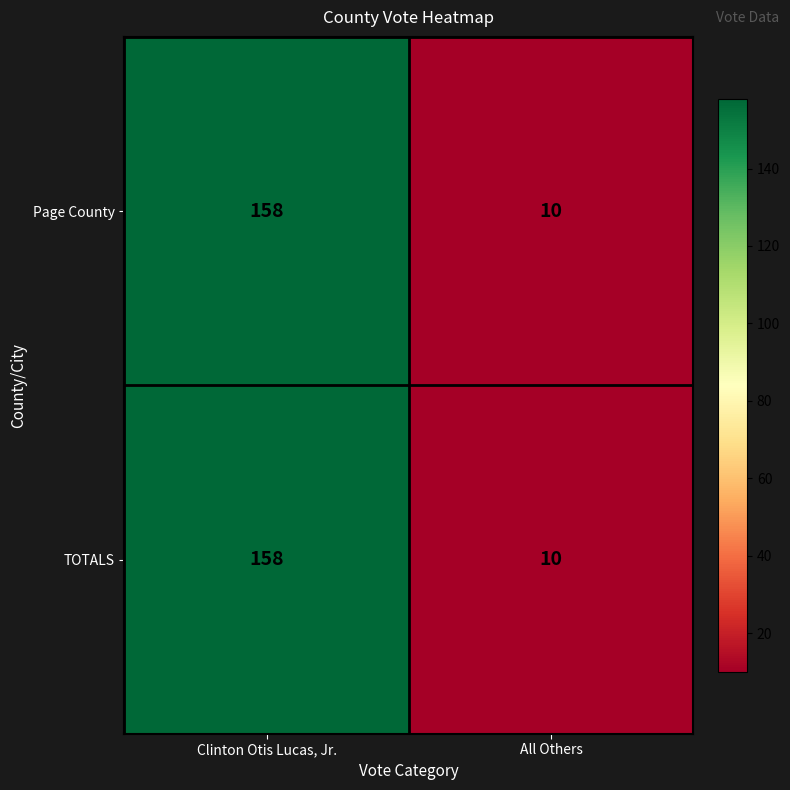

Count the number of data series in this chart.

2